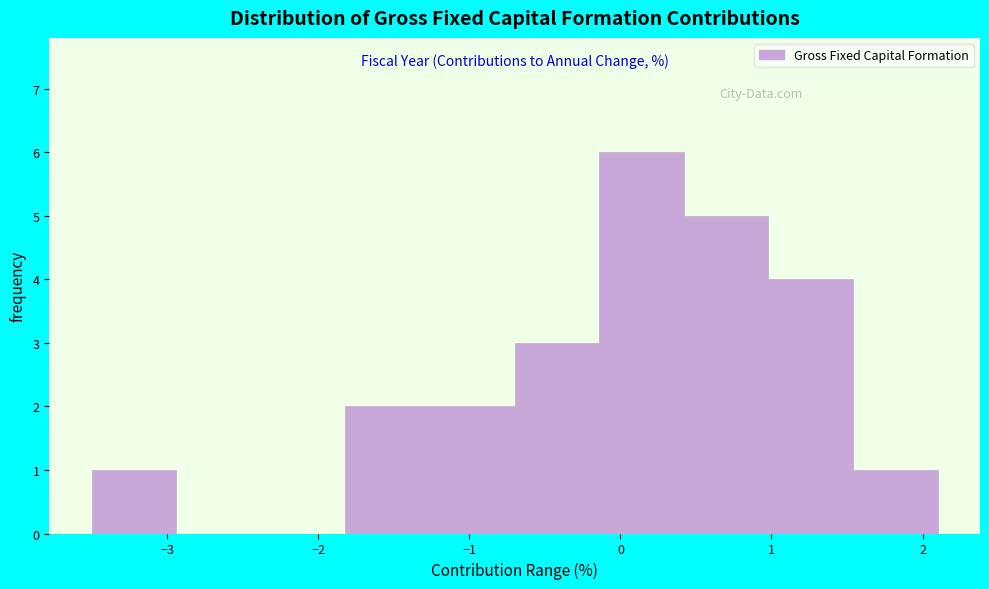

Over which range of the x-axis is the bar tallest?

-0.14 to 0.42